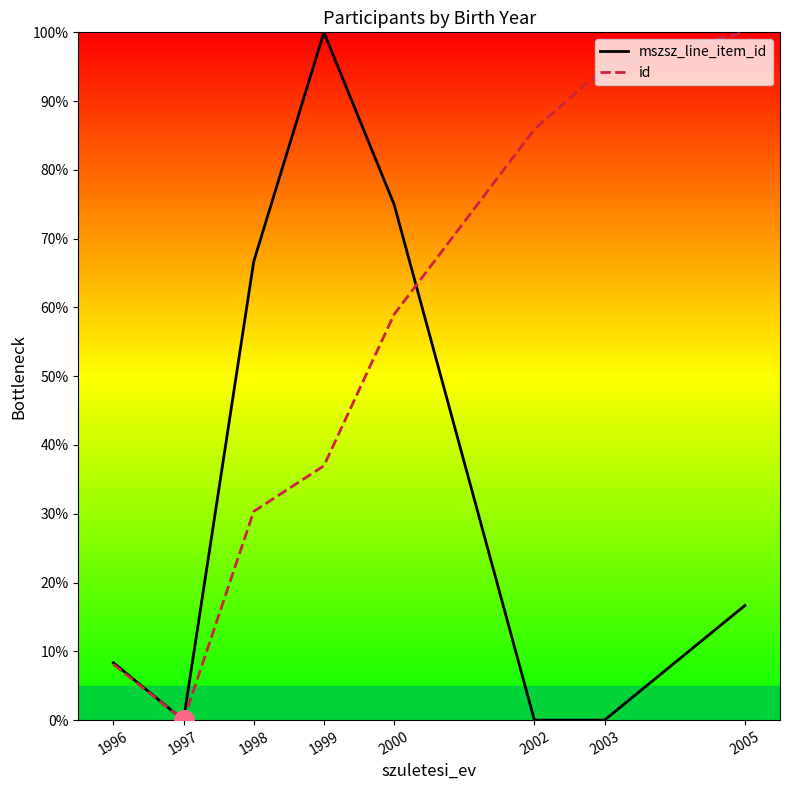

Reading left to right, what are all the values shown in this chart?

mszsz_line_item_id: 1996=8.3	1997=0.0	1998=66.7	1999=100.0	2000=75.0	2002=0.0	2003=0.0	2005=16.7
id: 1996=8.1	1997=0.0	1998=30.3	1999=37.0	2000=59.0	2002=85.9	2003=94.9	2005=100.0